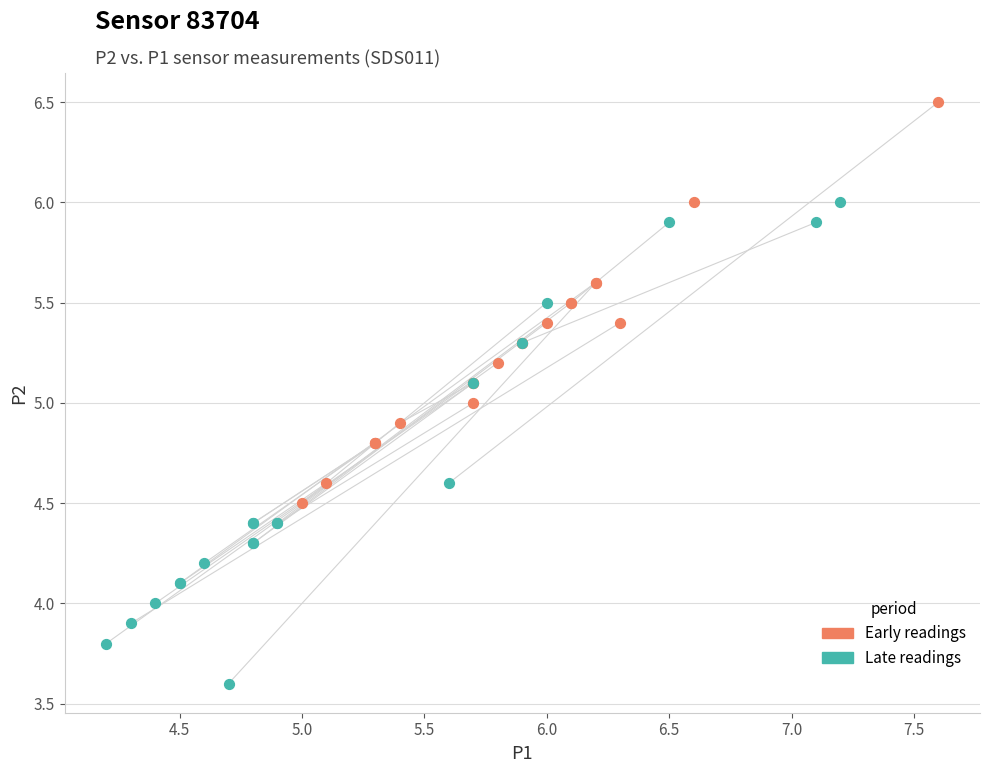

Which series has the widest spread of Y values?

Late readings